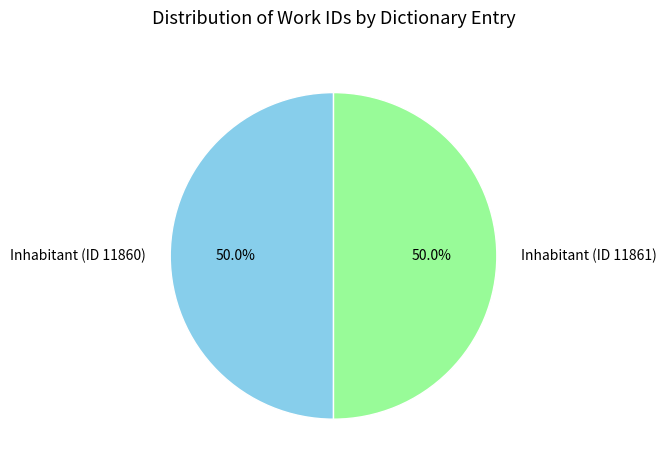

What is the ratio of the value at Inhabitant (ID 11861) to the value at Inhabitant (ID 11860)?

1.0